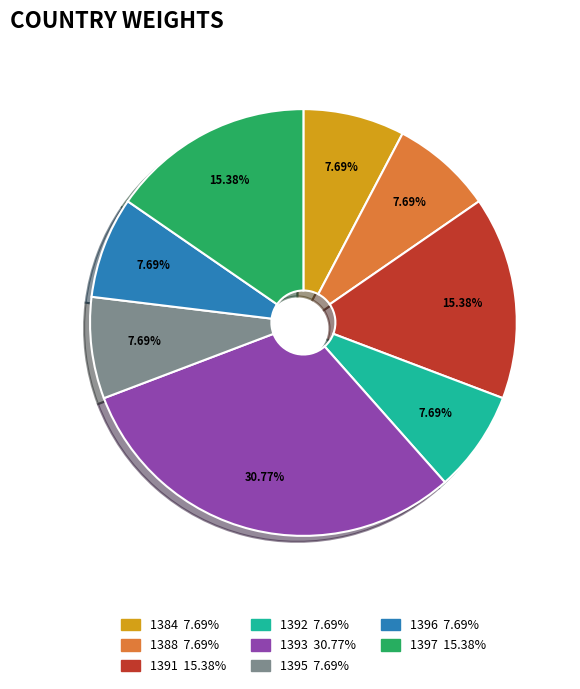

Which has a higher value, 1392 or 1397?

1397